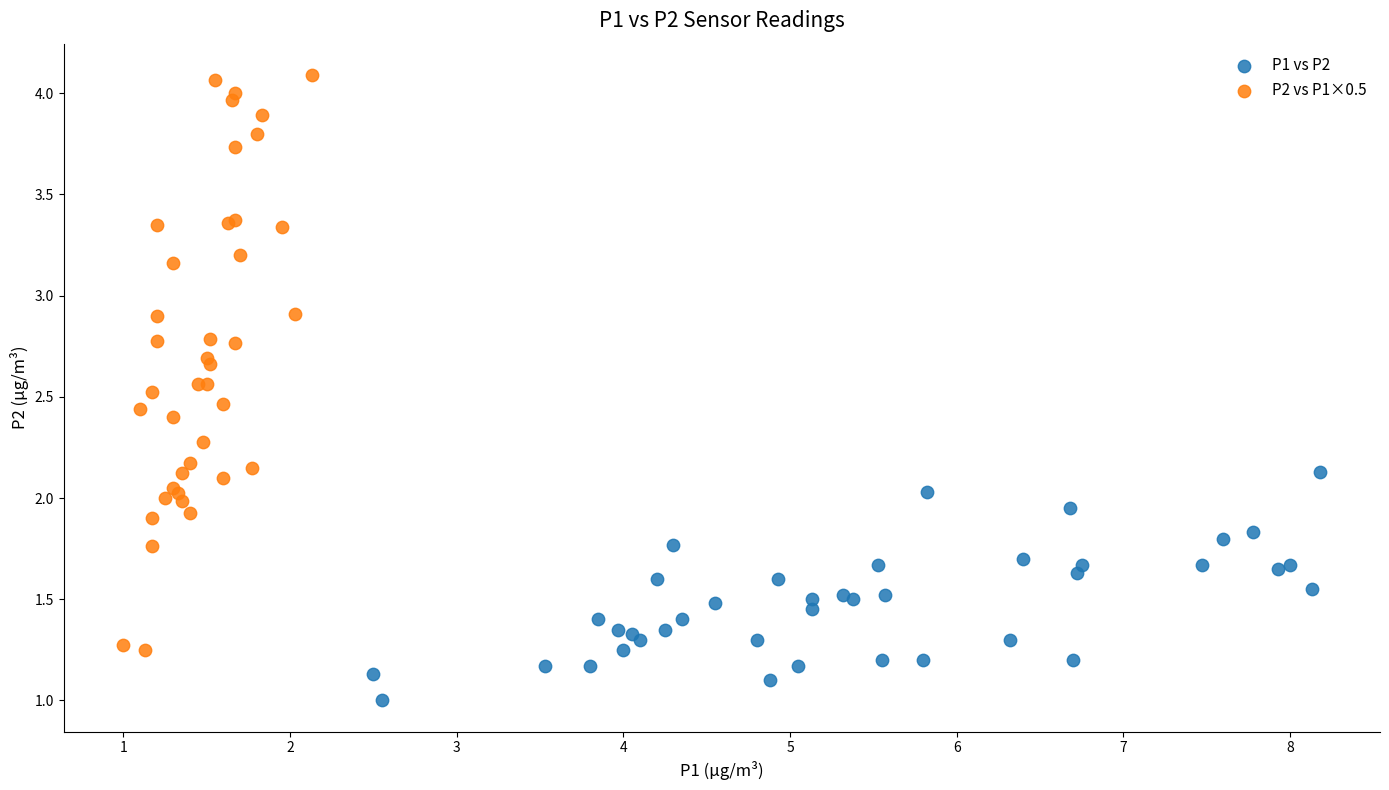

Which series reaches the maximum Y coordinate?

P2 vs P1×0.5